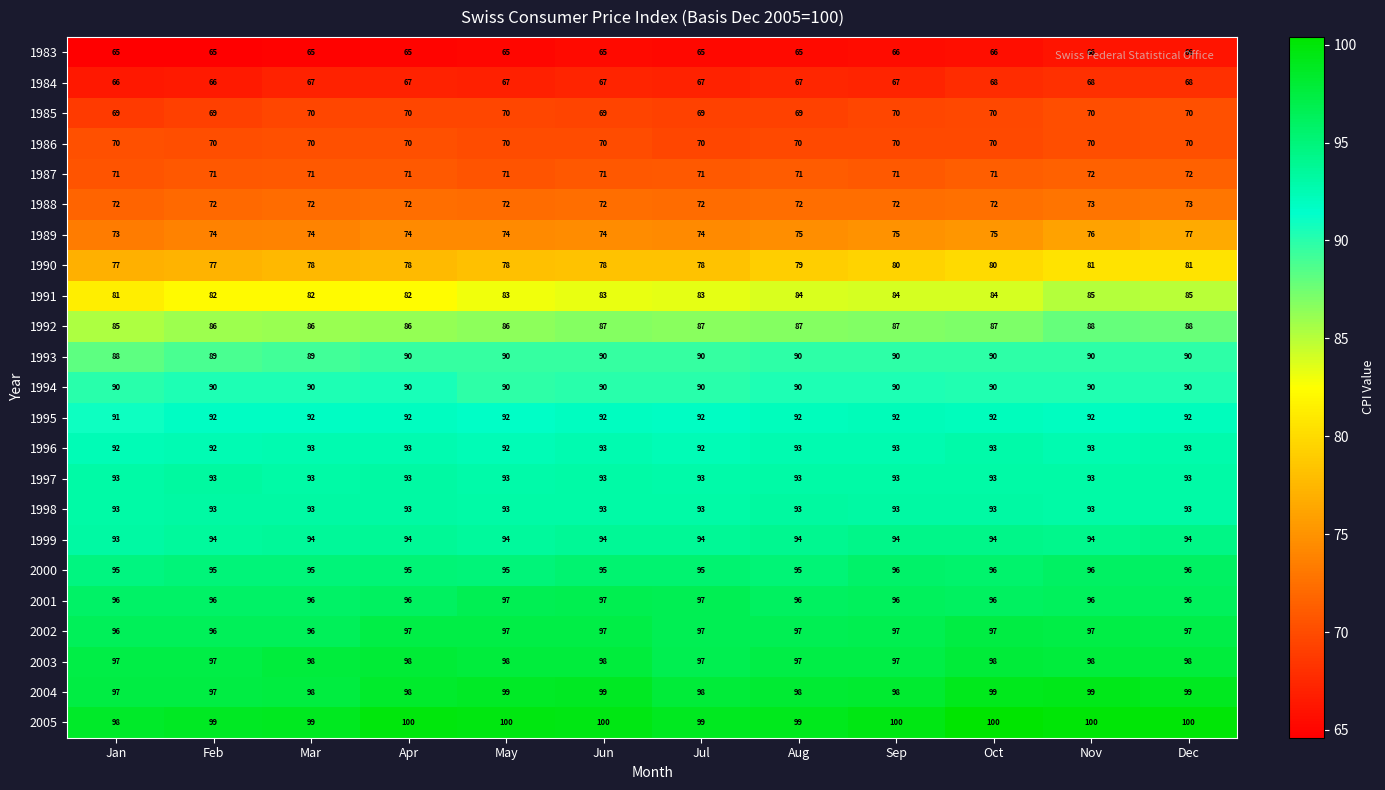

What is the spread (max minus min) of values at Nov?

34